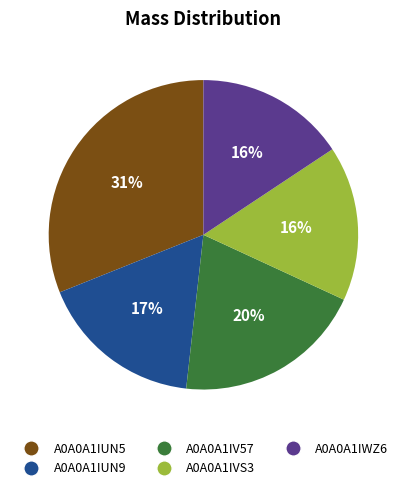

Between A0A0A1IV57 and A0A0A1IUN9, which is larger?

A0A0A1IV57